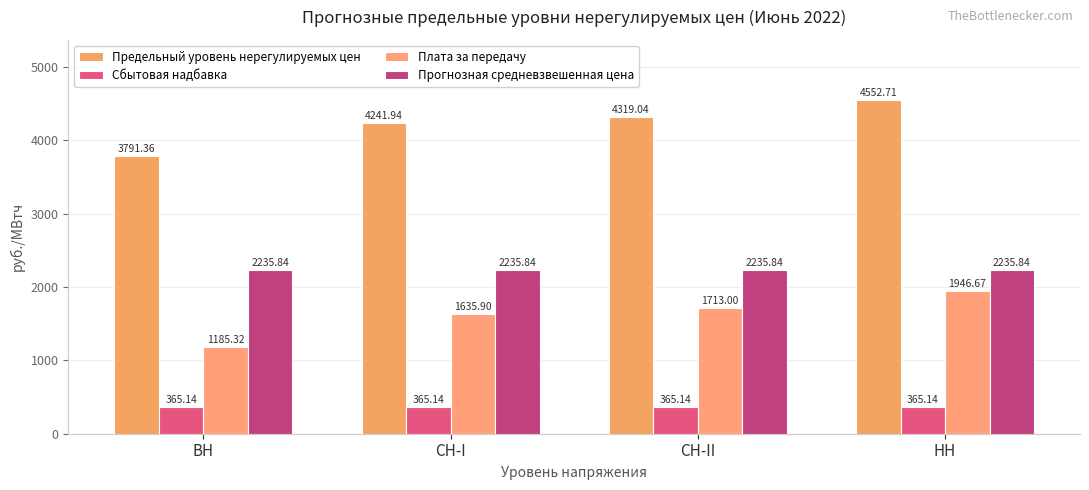

The Плата за передачу series shows 1946.7 at НН. True or false?

True